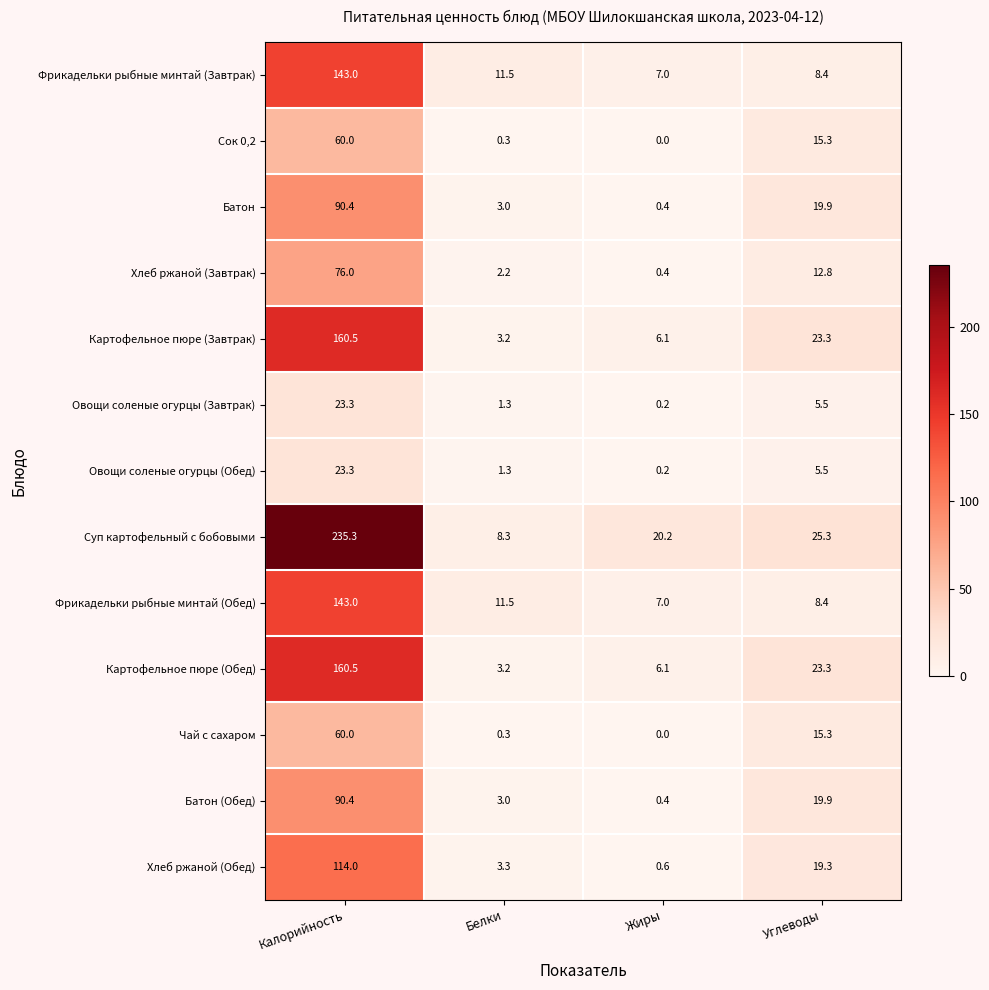

At which label does Фрикадельки рыбные минтай (Обед) reach its peak?

Калорийность